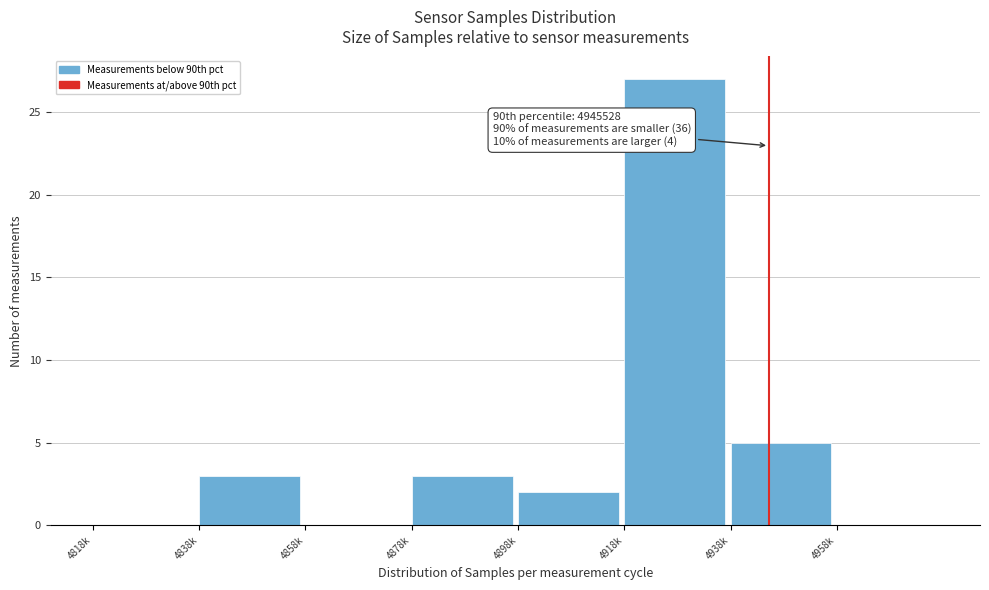

Reading left to right, list all the values displayed in this chart.

4818k=0	4838k=3	4858k=0	4878k=3	4898k=2	4918k=27	4938k=5	4958k=0